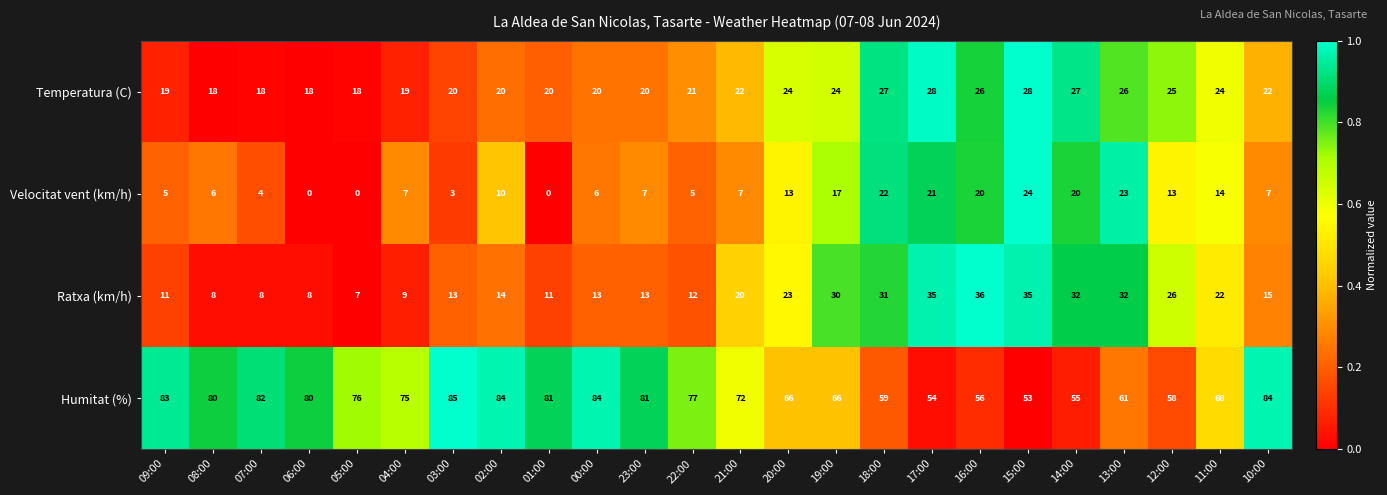

At which label is Ratxa (km/h) closest to 21?

21:00